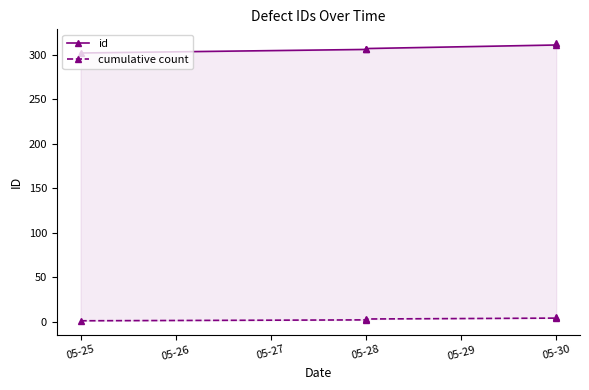

What is the approximate value of id at 05-30, to the nearest 10?

310